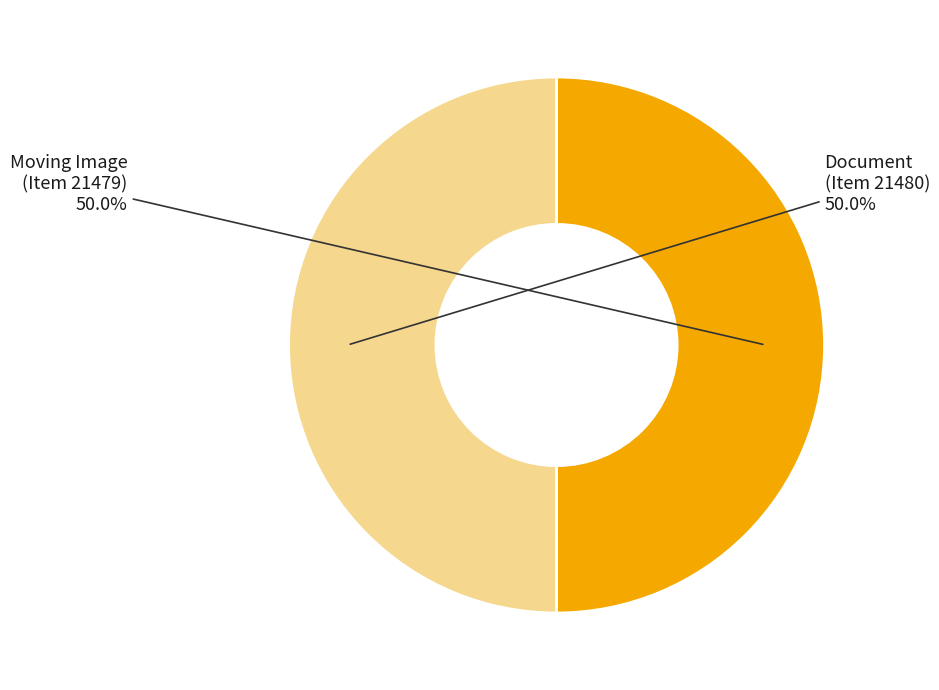

What is the total percentage of Document (Item 21480) and Moving Image (Item 21479)?

100.0%